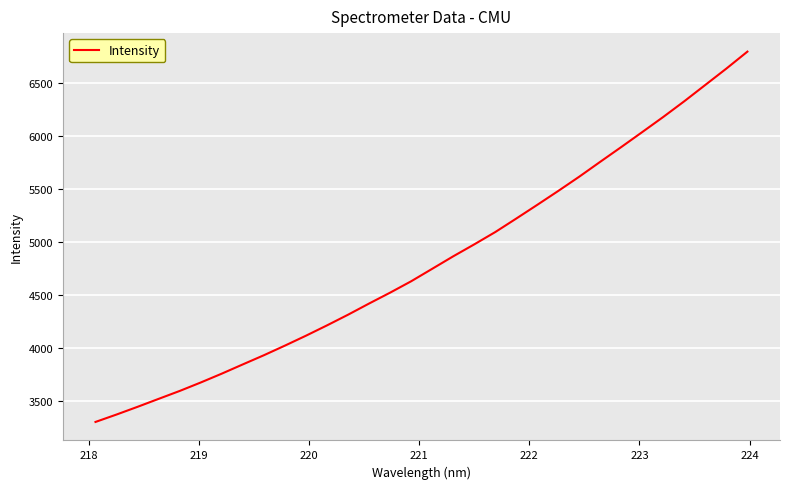

What is the smallest value displayed?

3299.0